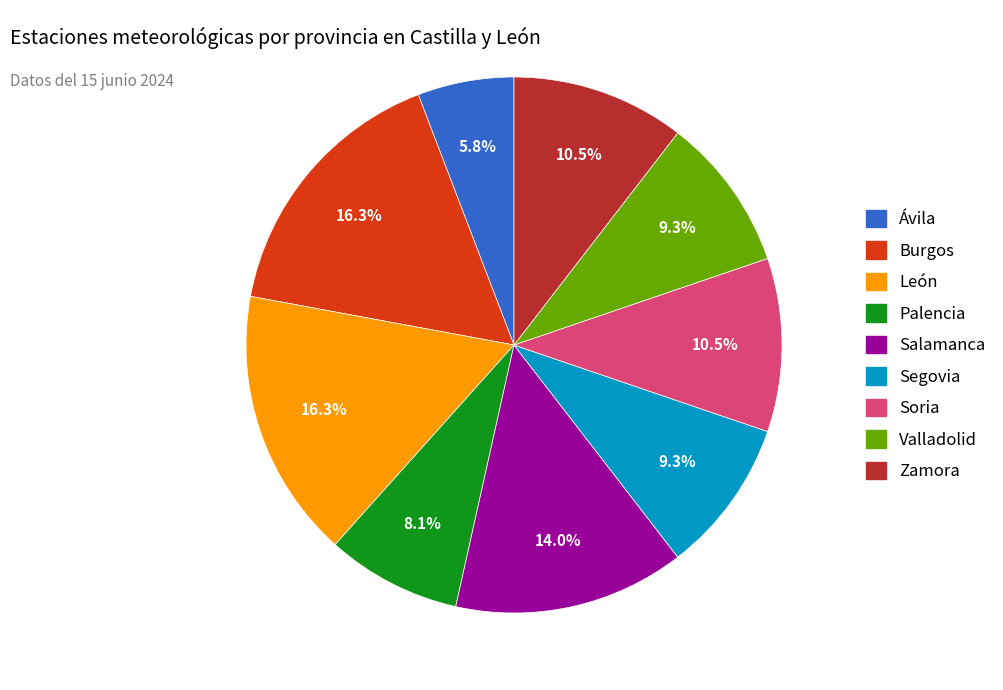

Is there any slice that represents more than half of the pie?

No